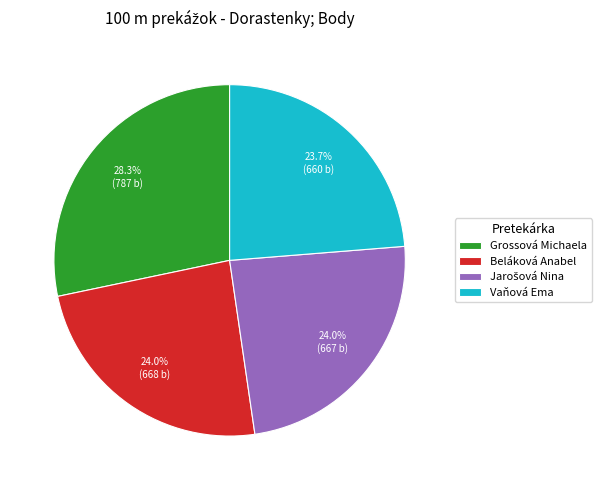

To the nearest percent, what portion does Vaňová Ema represent?

24%